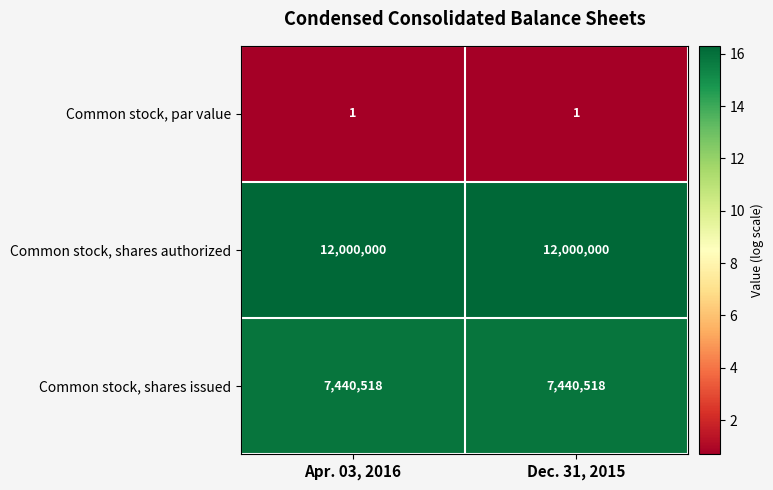

How many series are shown in this chart?

3